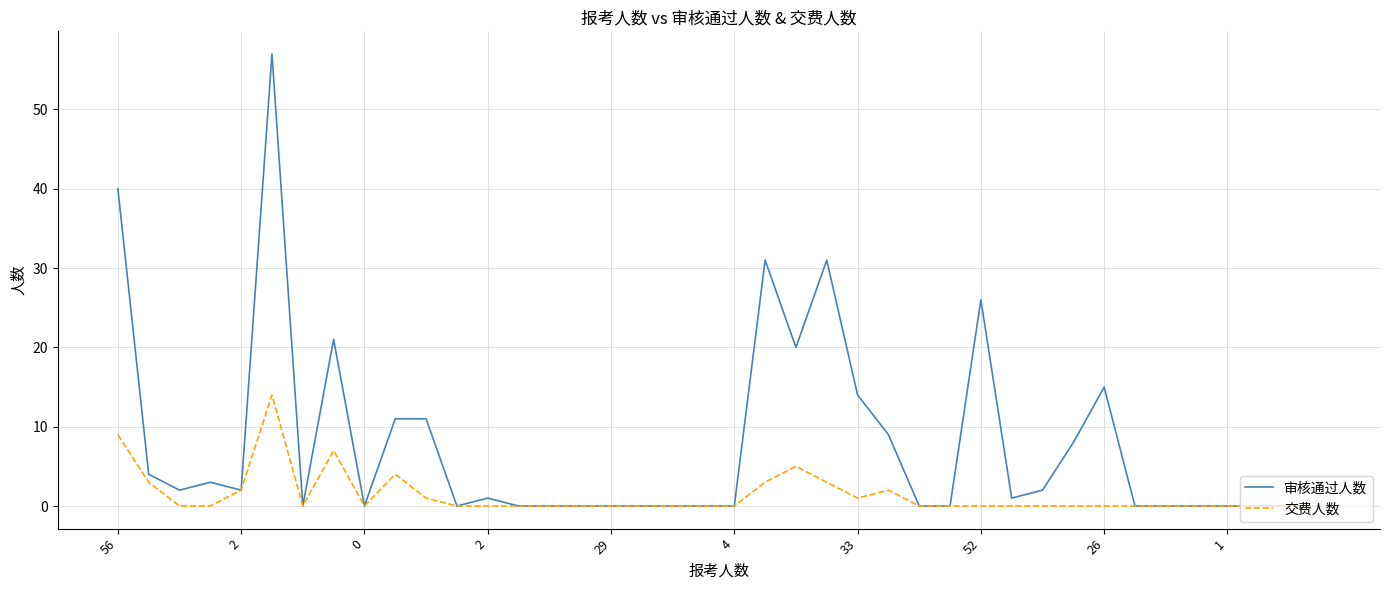

Reading right to left, transcribe all the data shown in this chart.

审核通过人数: 0	0	0	0	0	0	0	15	8	2	1	26	0	0	9	14	31	20	31	0	0	0	0	0	0	0	0	1	0	11	11	0	21	0	57	2	3	2	4	40
交费人数: 0	0	0	0	0	0	0	0	0	0	0	0	0	0	2	1	3	5	3	0	0	0	0	0	0	0	0	0	0	1	4	0	7	0	14	2	0	0	3	9